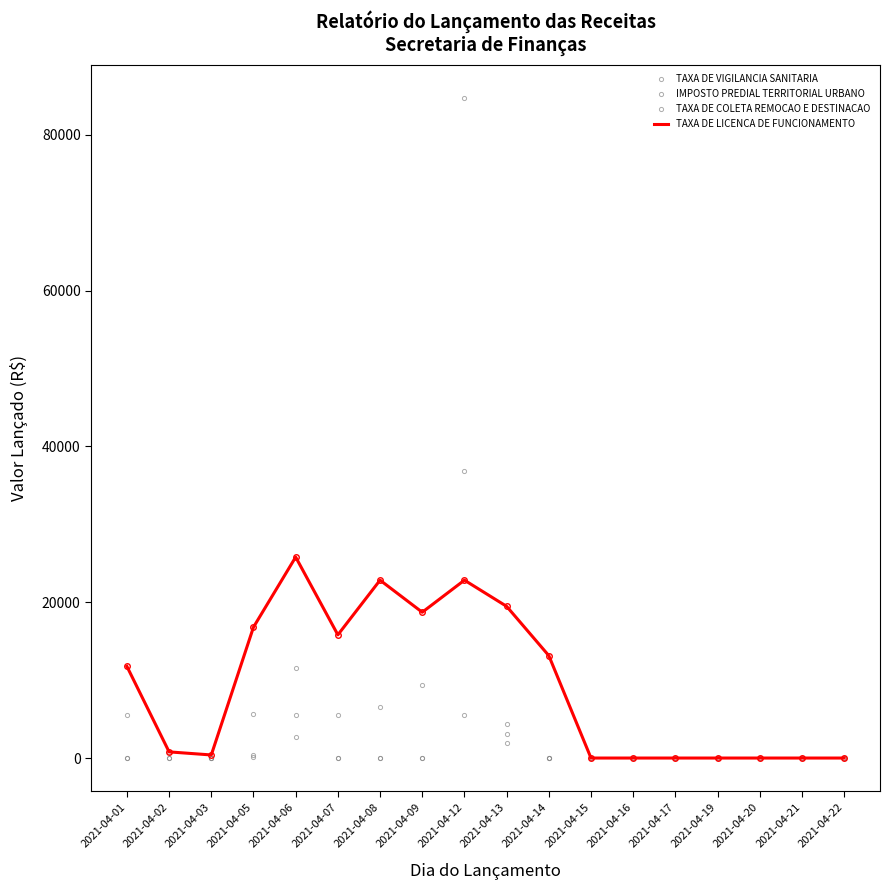

What is the highest value of the TAXA DE VIGILANCIA SANITARIA series?

11565.5